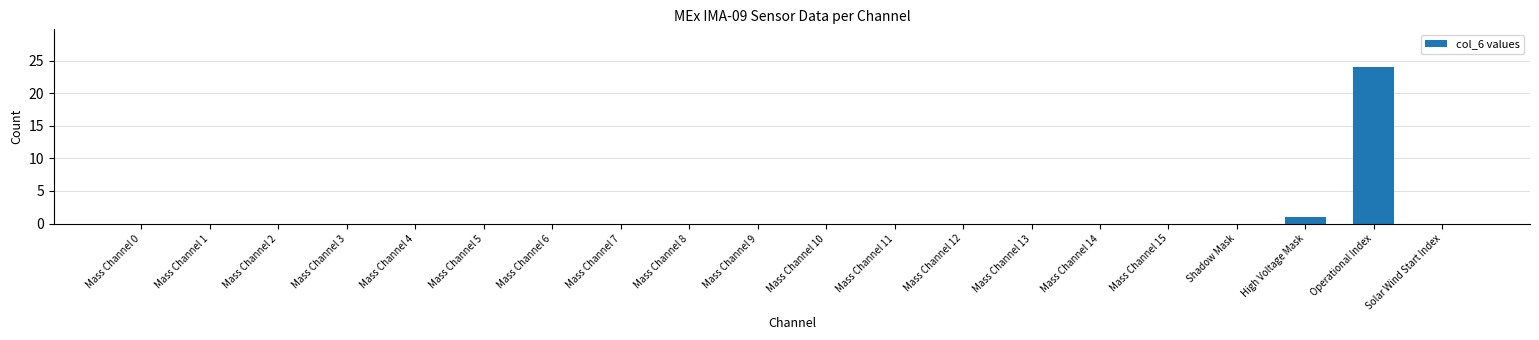

How many distinct data groups are displayed?

1